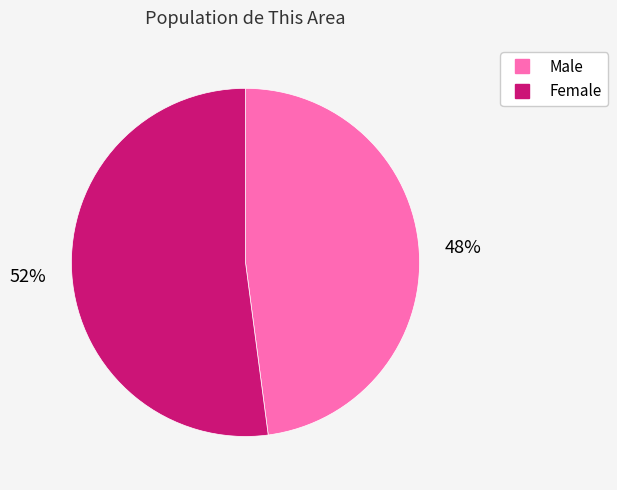

True or false: Male accounts for 54% of the total.

False